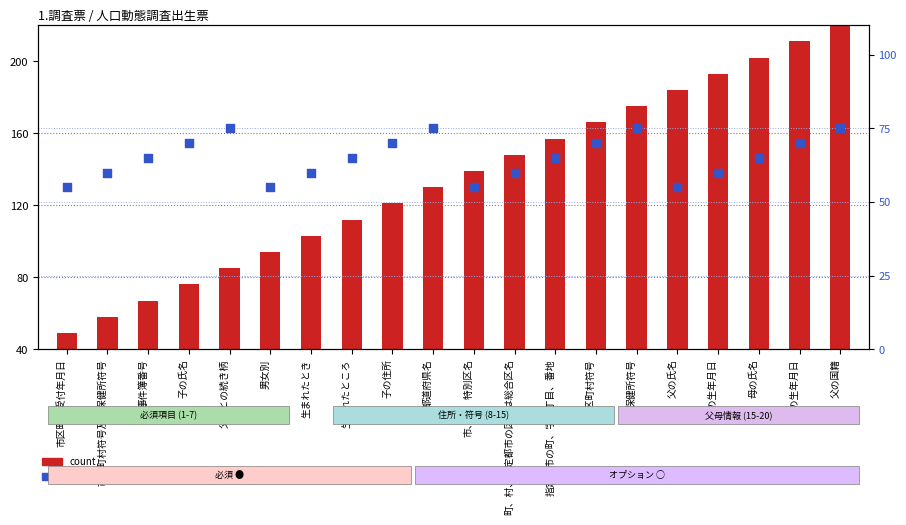

At how many categories does at least one series exceed 194?

3